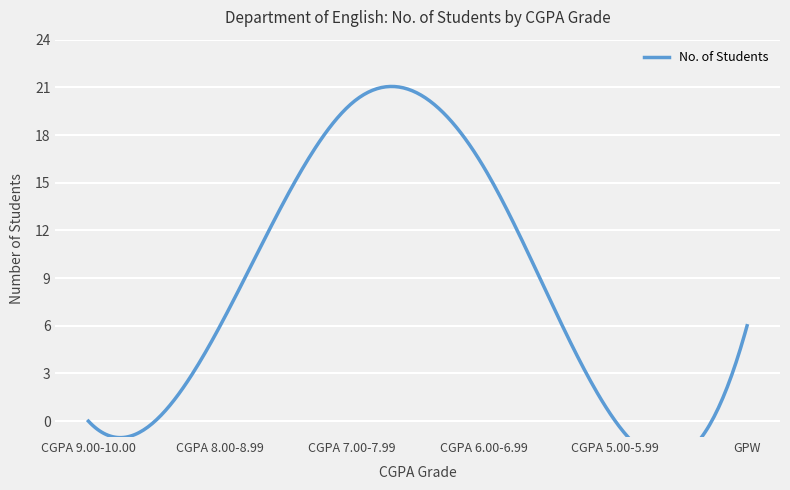

At which label does the data first exceed 6?

CGPA 7.00-7.99